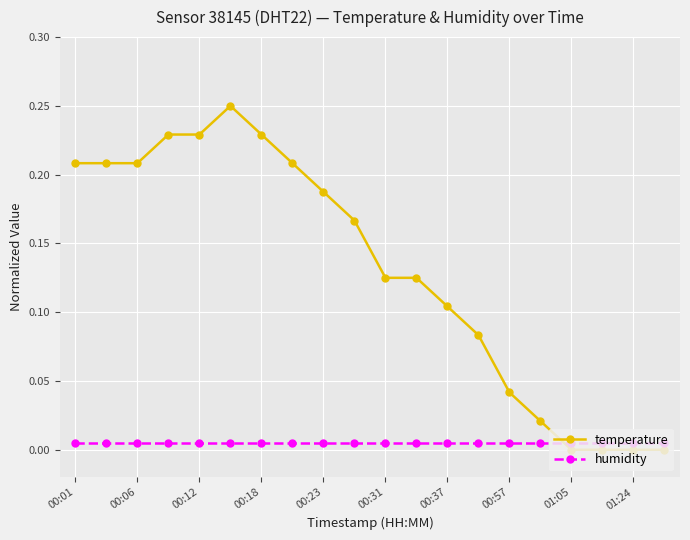

Which series has the largest range (max minus min)?

temperature